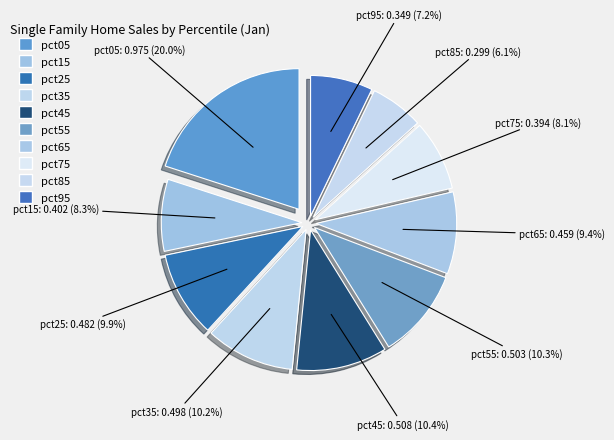

Is it true that pct85 is 17% of the pie?

False